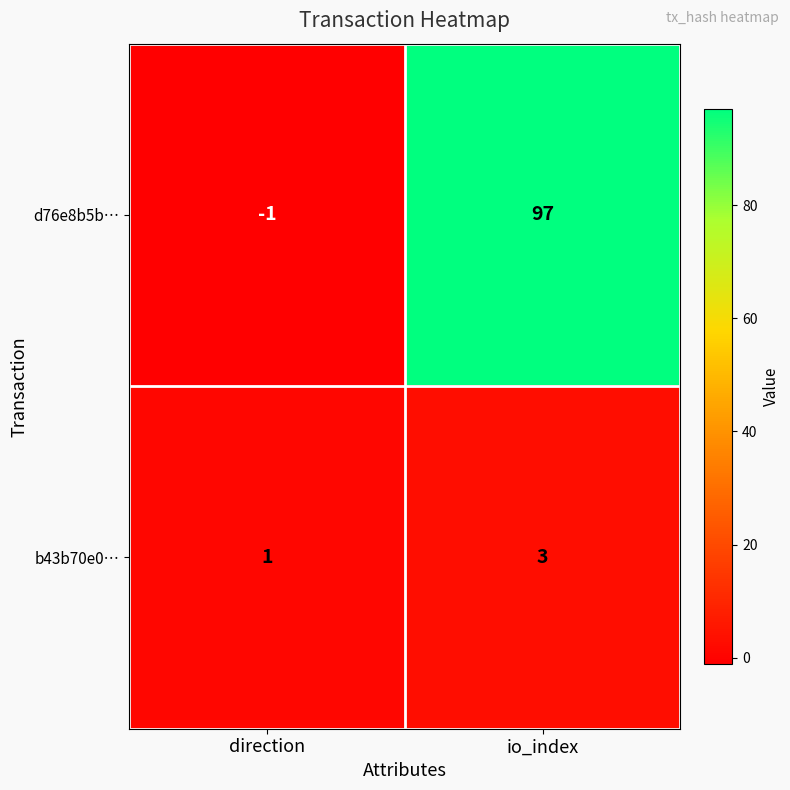

Which series has the largest total across all categories?

d76e8b5b…